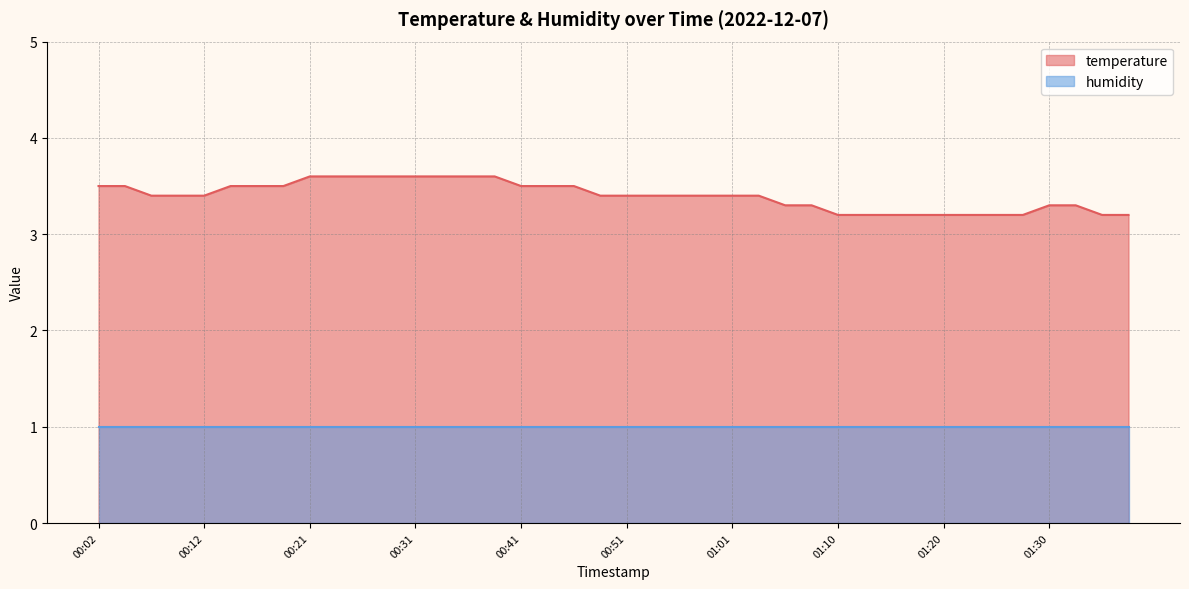

What is the value of the 22nd point from the left?

3.4